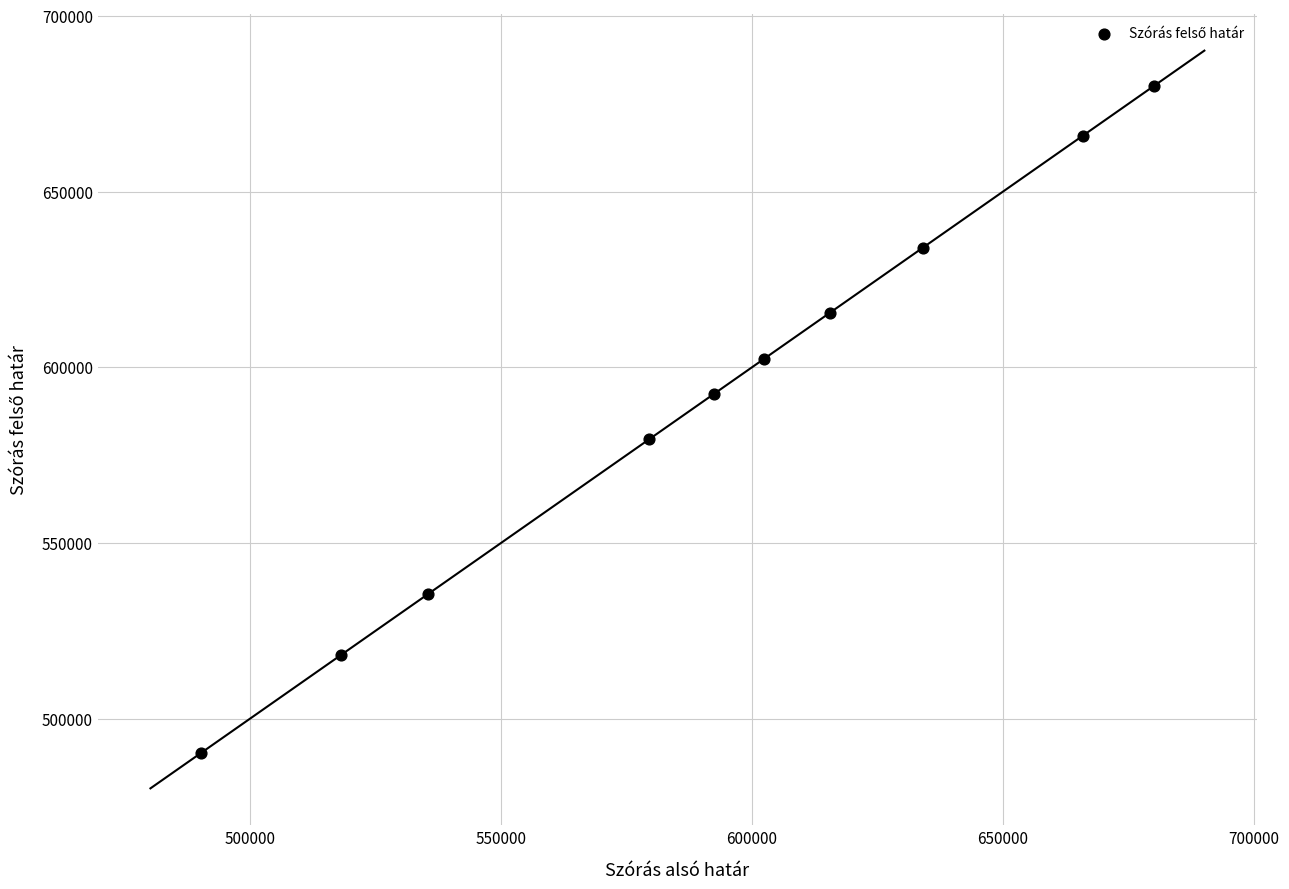

What is the average X value?

591325